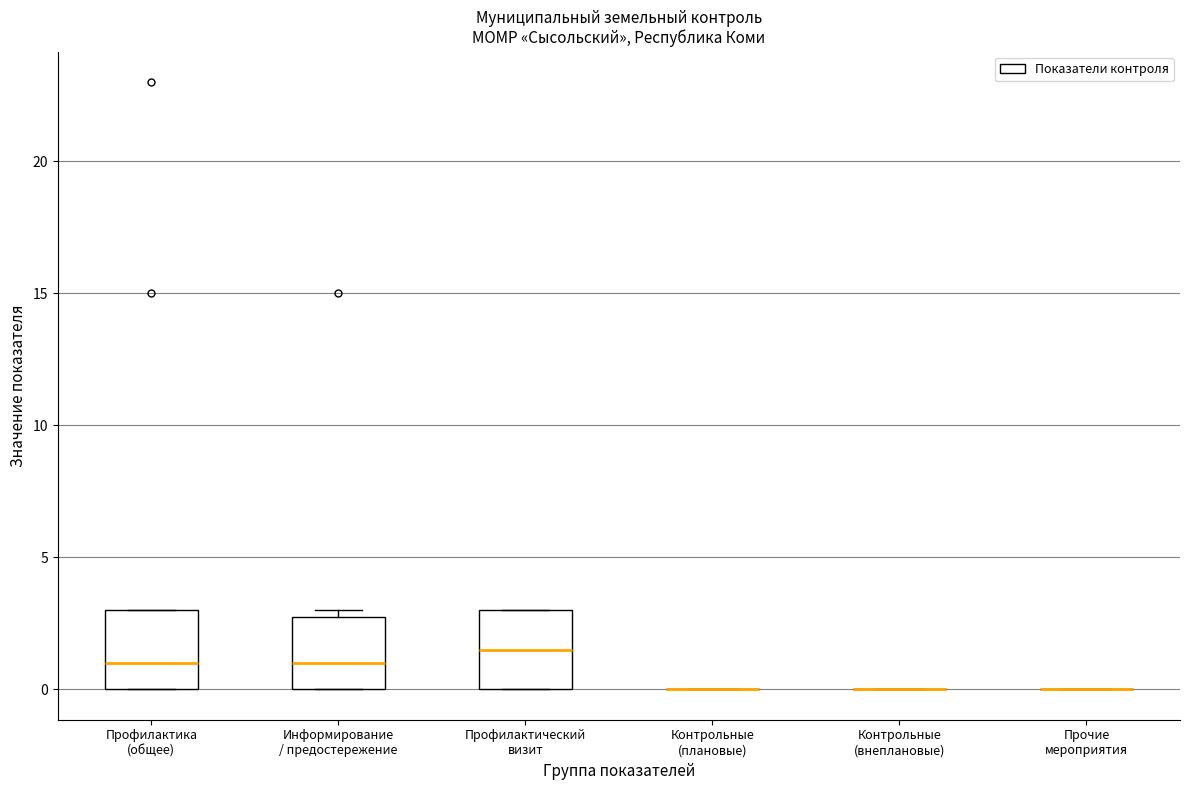

Reading left to right, read every box against the y-axis: the position of its median line, the range the box covers, and the ends of its whiskers. The values are not printed on the chart, so give them approximately, as read against the axis.

Профилактика (общее): median 1.0, box 0.0 to 3.0, whiskers 0.0 to 3.0
Информирование / предостережение: median 1.0, box 0.0 to 3.0, whiskers 0.0 to 3.0 (just above the box's upper edge)
Профилактический визит: median 1.5, box 0.0 to 3.0, whiskers 0.0 to 3.0
Контрольные (плановые): box collapsed to a line at 0.0, whiskers 0.0 to 0.0
Контрольные (внеплановые): box collapsed to a line at 0.0, whiskers 0.0 to 0.0
Прочие мероприятия: box collapsed to a line at 0.0, whiskers 0.0 to 0.0